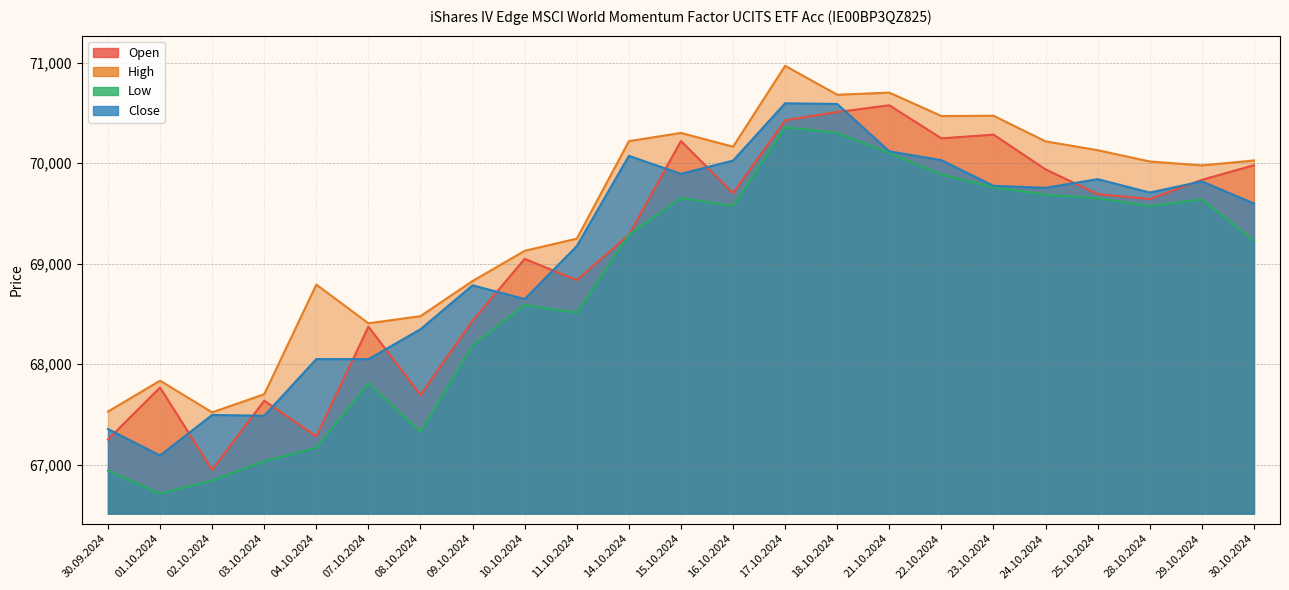

What are all the series names shown in the legend?

Open, High, Low, Close